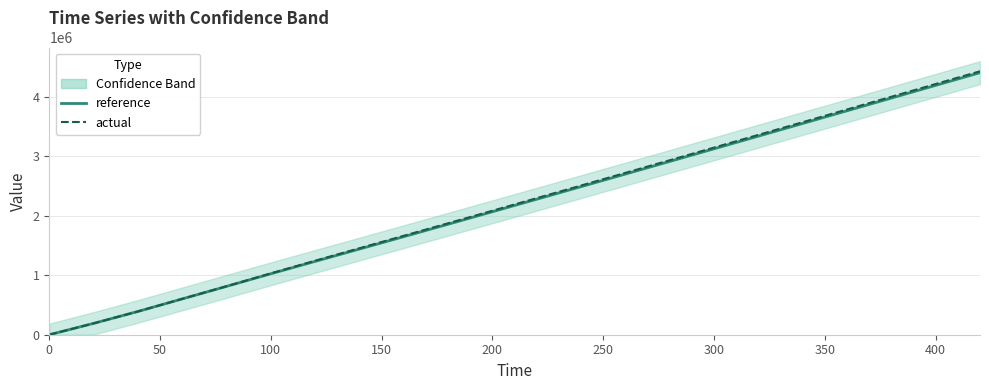

Rank the series by their maximum value, from highest to lowest.

actual, reference